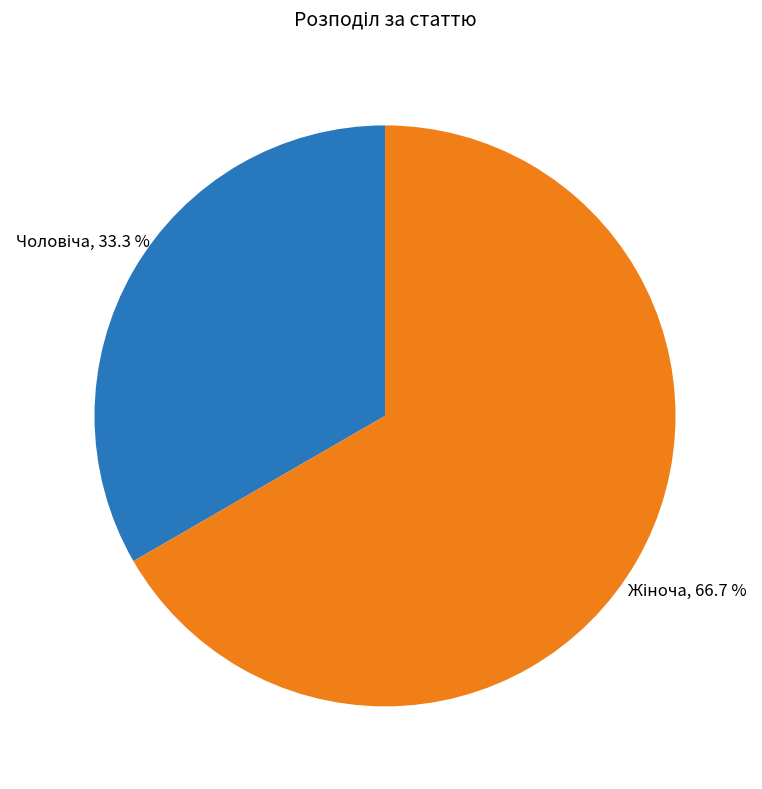

Is there any slice that represents more than half of the pie?

Yes